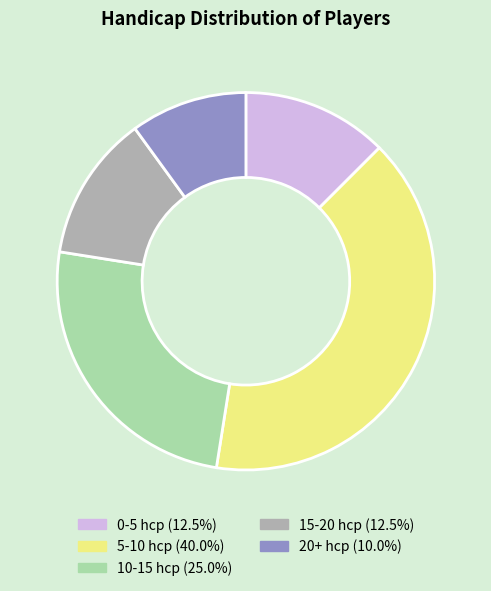

Is there a majority slice in this chart?

No